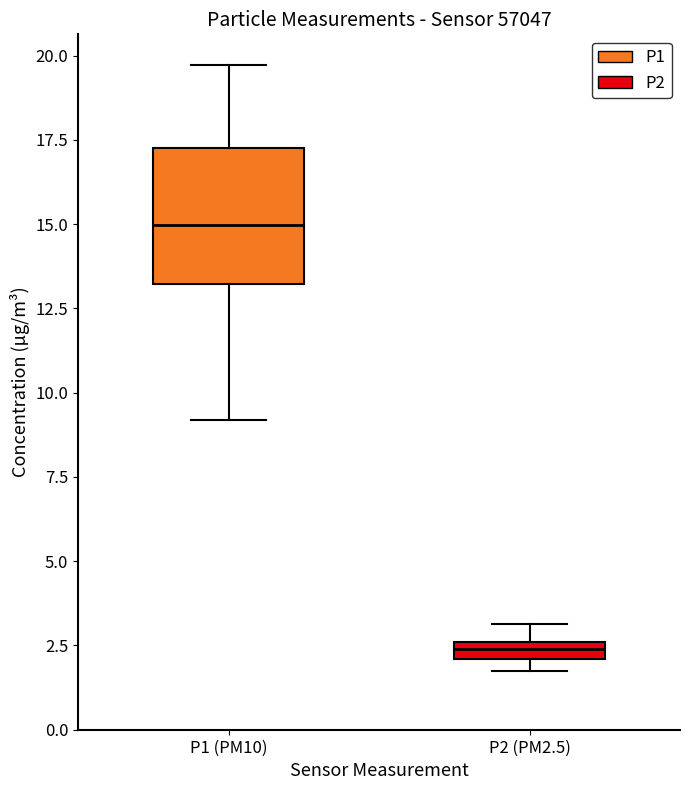

Which box has the highest median line?

P1 (PM10)